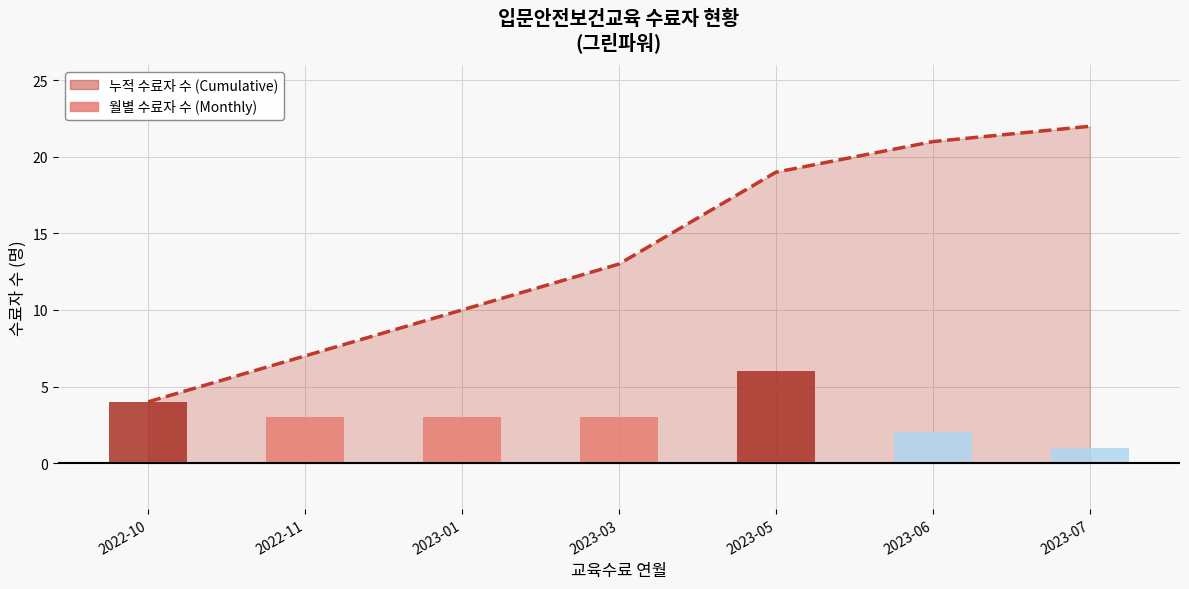

Rank the categories by value from highest to lowest.

2023-05, 2022-10, 2022-11, 2023-01, 2023-03, 2023-06, 2023-07